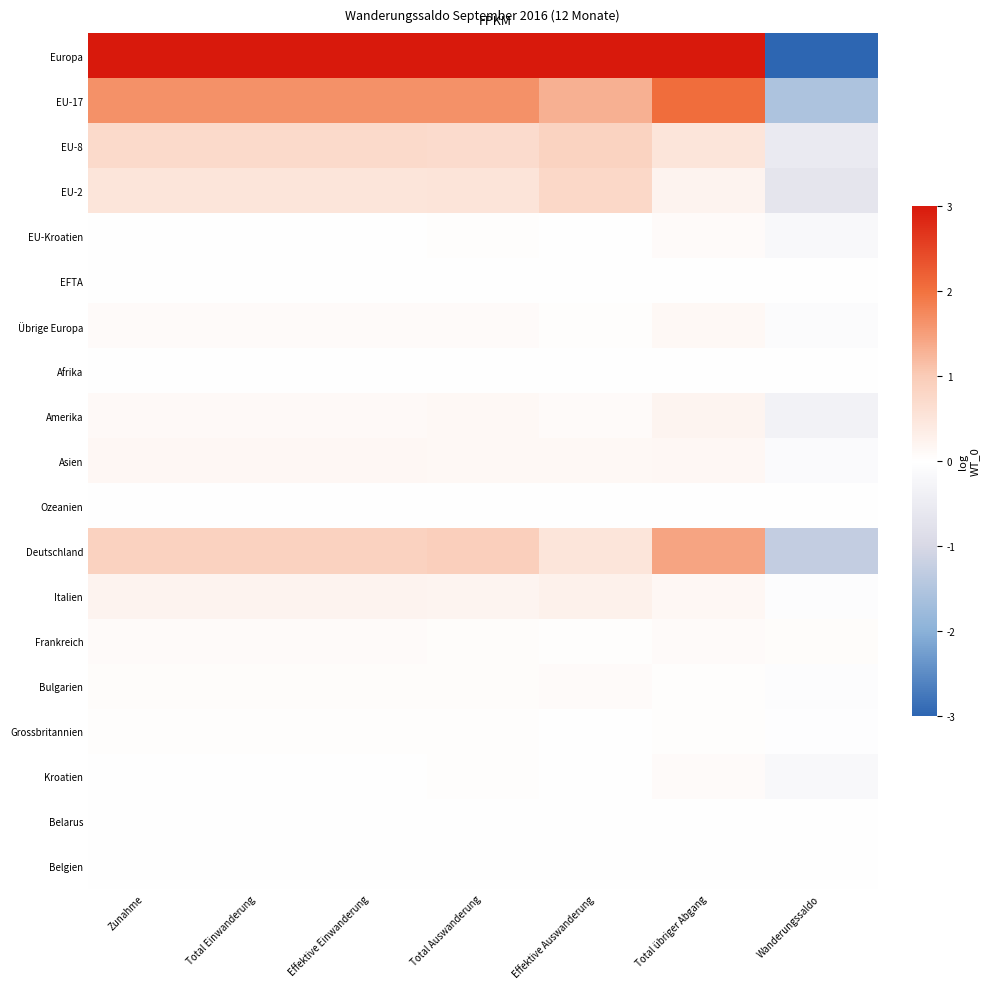

Which label corresponds to the largest value in the chart?

Zunahme